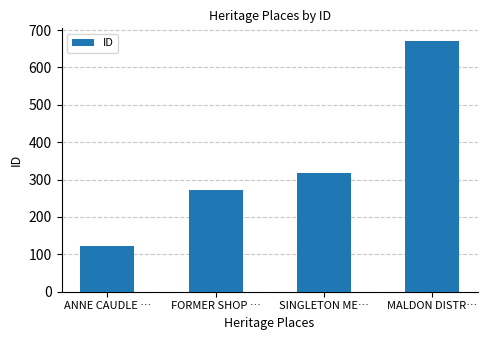

How many data points does each series have?

4